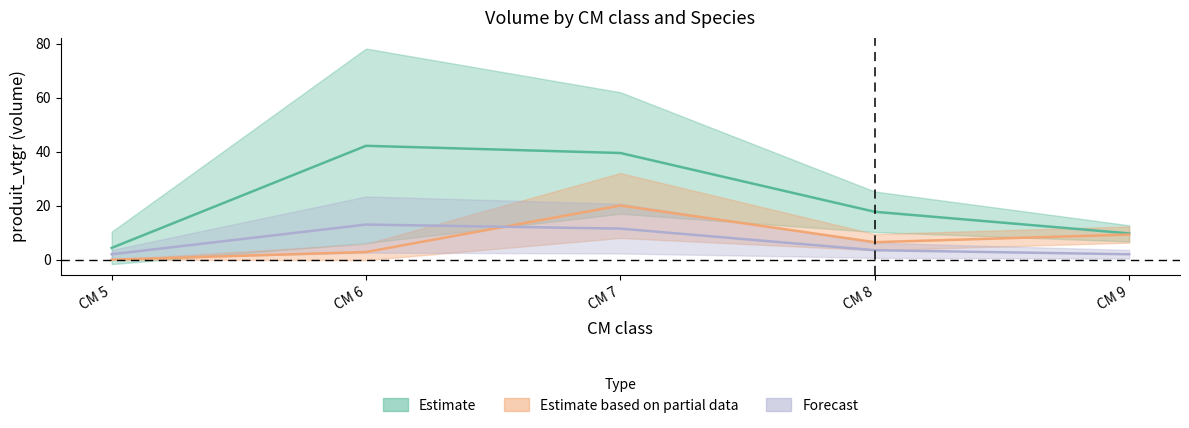

What is the sum of all DOUGLAS_vtgr values?

113.5